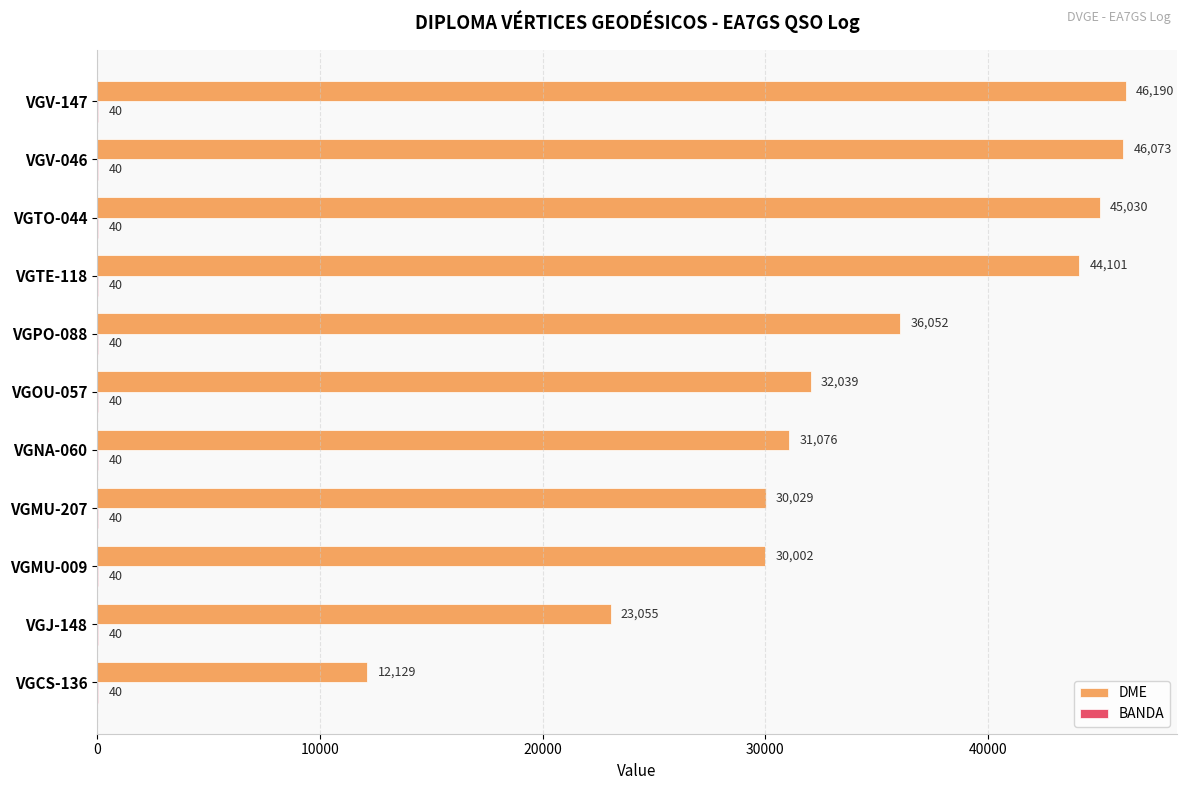

What is the maximum value shown in the chart?

46190